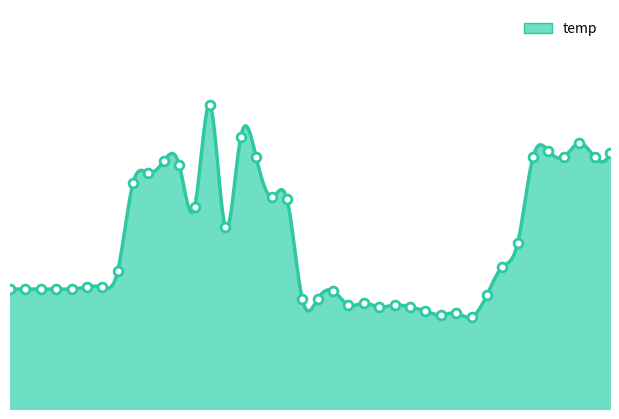

Approximately how many times larger is the value at 21:00 compared to 23:00?

1.0